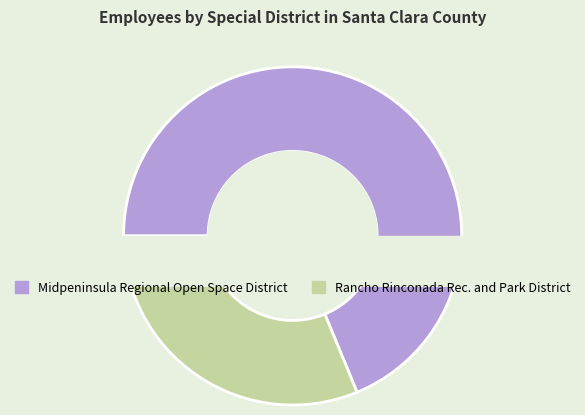

Which slice is the largest?

Midpeninsula Regional Open Space District